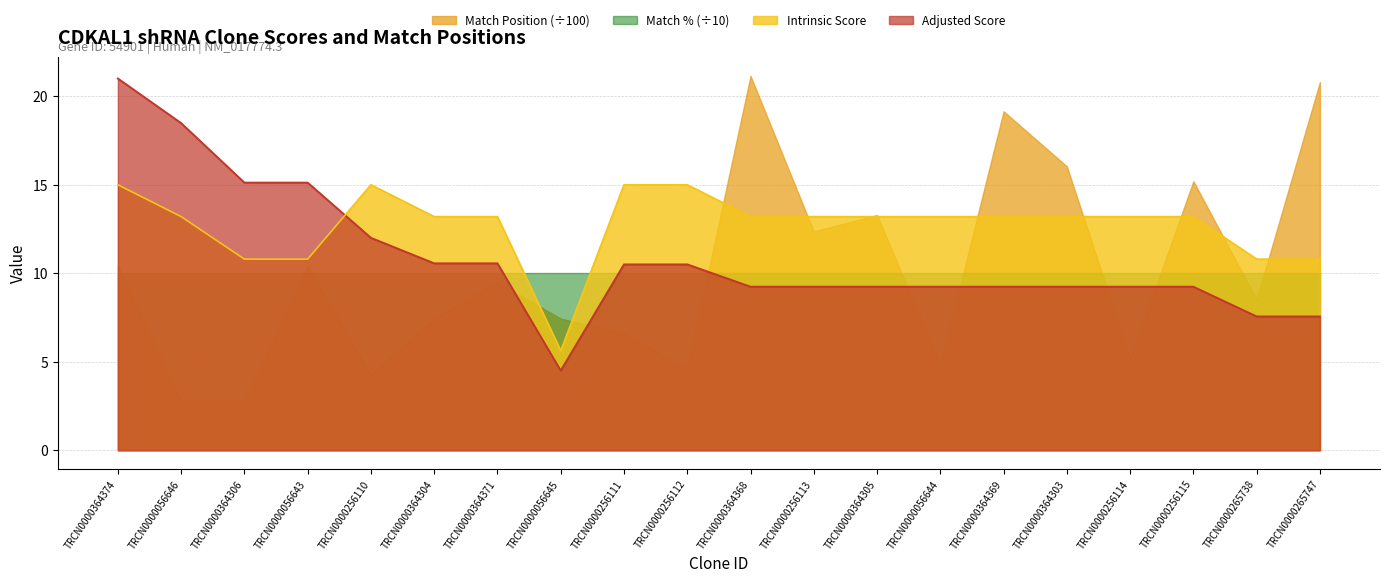

Reading left to right, extract all data points from this chart.

Intrinsic Score: 15.0	13.2	10.8	10.8	15.0	13.2	13.2	5.6	15.0	15.0	13.2	13.2	13.2	13.2	13.2	13.2	13.2	13.2	10.8	10.8
Adjusted Score: 21.0	18.5	15.1	15.1	12.0	10.6	10.6	4.5	10.5	10.5	9.2	9.2	9.2	9.2	9.2	9.2	9.2	9.2	7.6	7.6